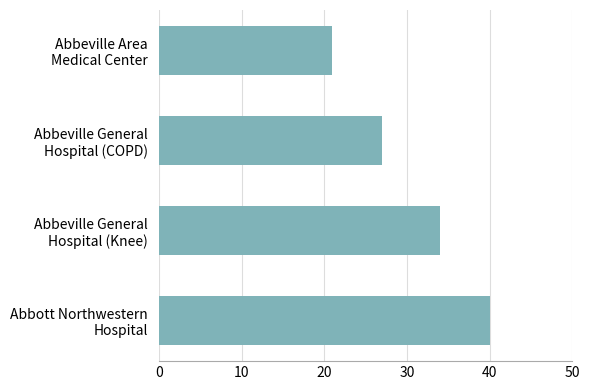

Count the values in the range 27 to 40.

3